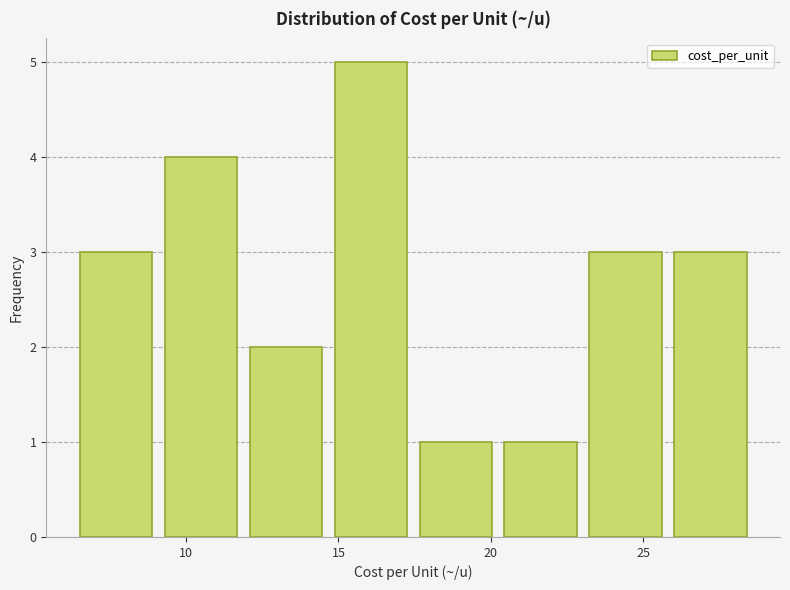

Reading left to right, transcribe this chart: for each bar, give the range it covers on the x-axis and its height. Neither the bar edges nor the heights are printed on the chart, so give them approximately, as read against the axes.

6.5 to 9.0: 3
9.0 to 12.0: 4
12.0 to 14.5: 2
14.5 to 17.5: 5
17.5 to 20.0: 1
20.0 to 23.0: 1
23.0 to 26.0: 3
26.0 to 28.5: 3